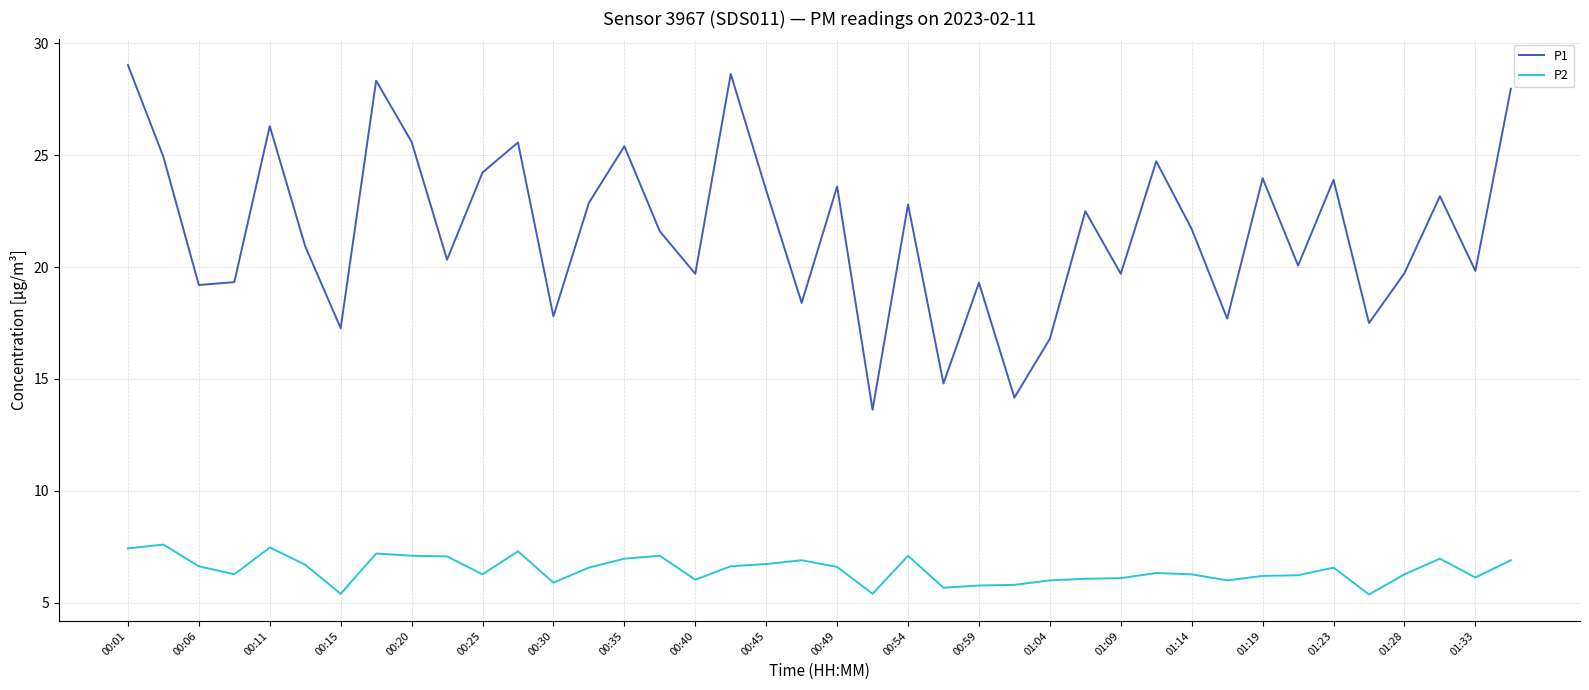

True or false: P2 and P1 cross at least once.

False